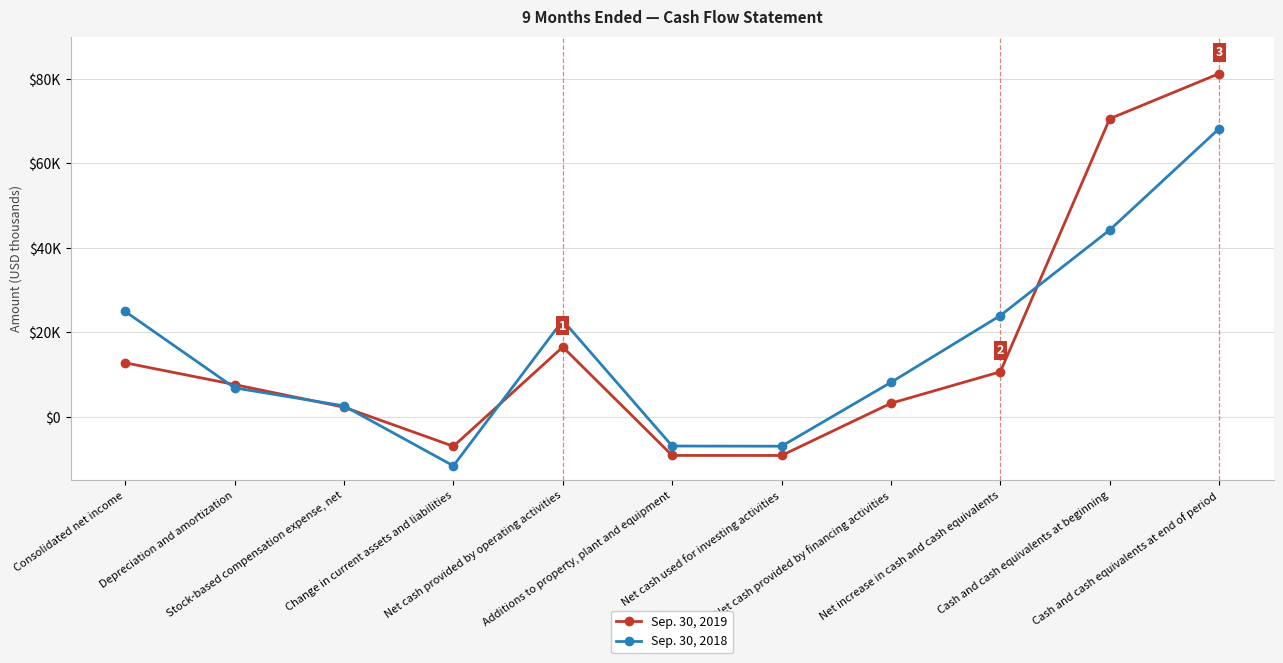

What is the value of the Sep. 30, 2019 point at the 10th from the left?

70557